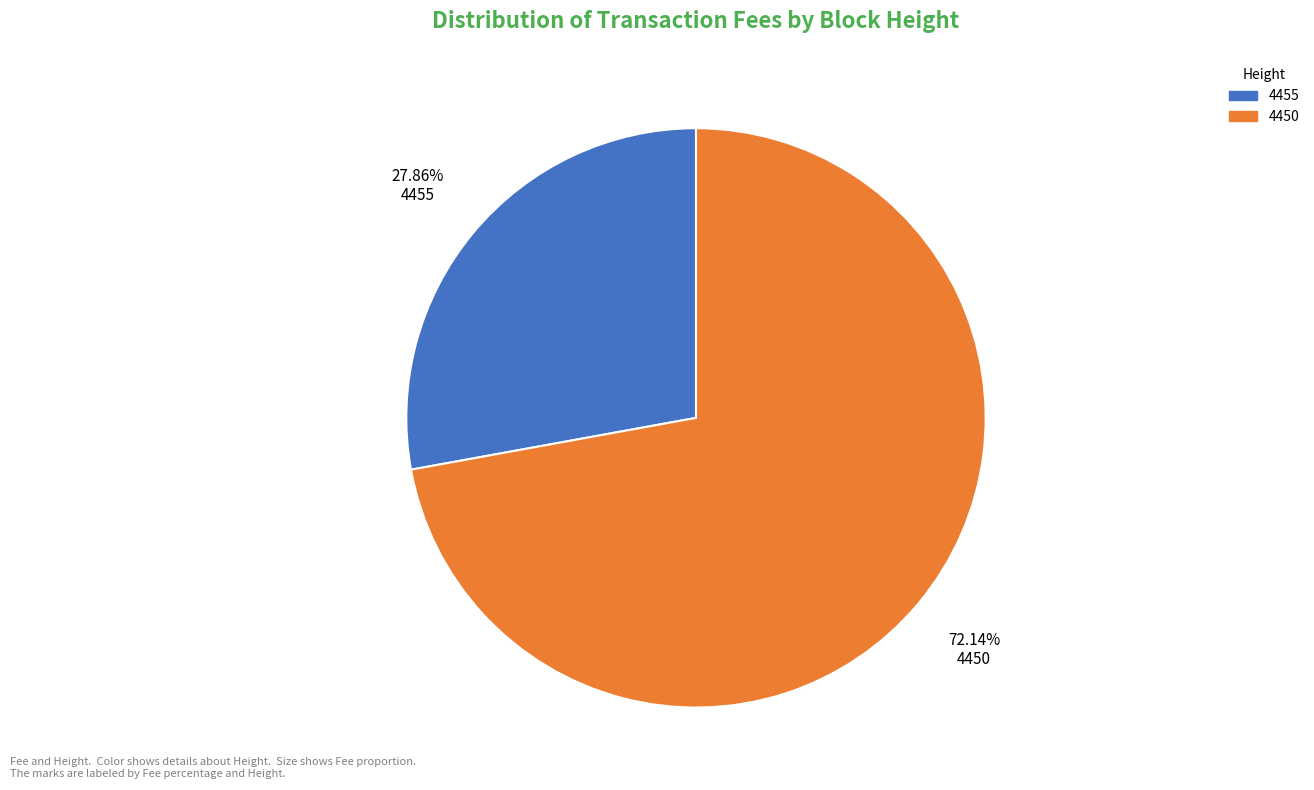

How many slices are in this pie chart?

2